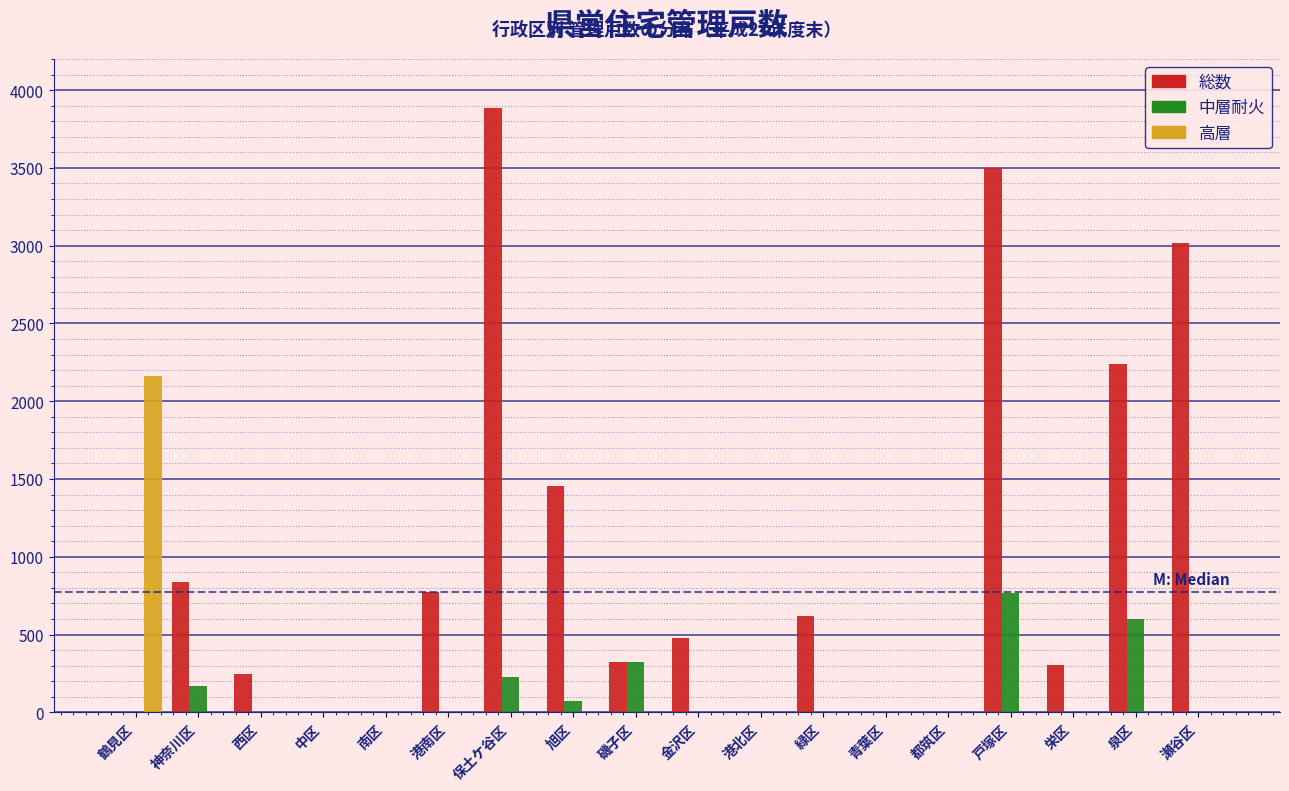

Is the value of 中層耐火 at 緑区 greater than the value of 総数 at 磯子区?

No